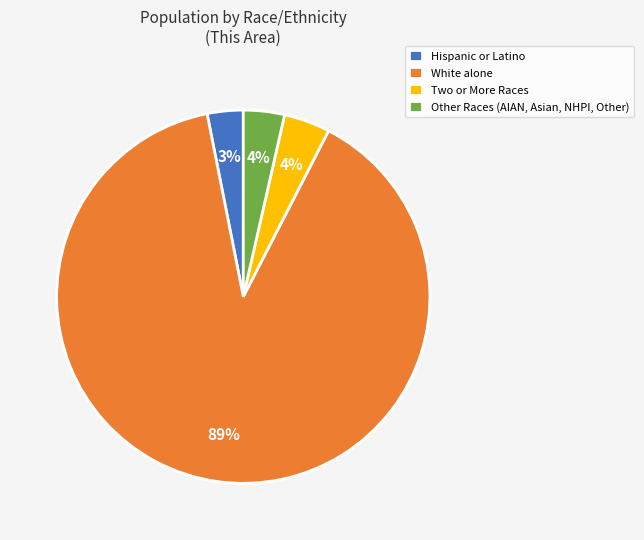

To the nearest percent, what is the average slice percentage?

25%